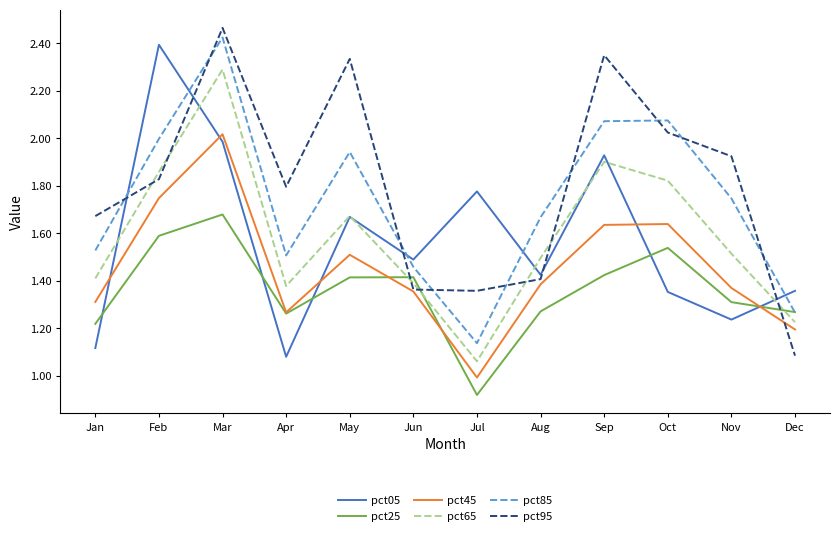

How many intersections are there between pct05 and pct95?

5